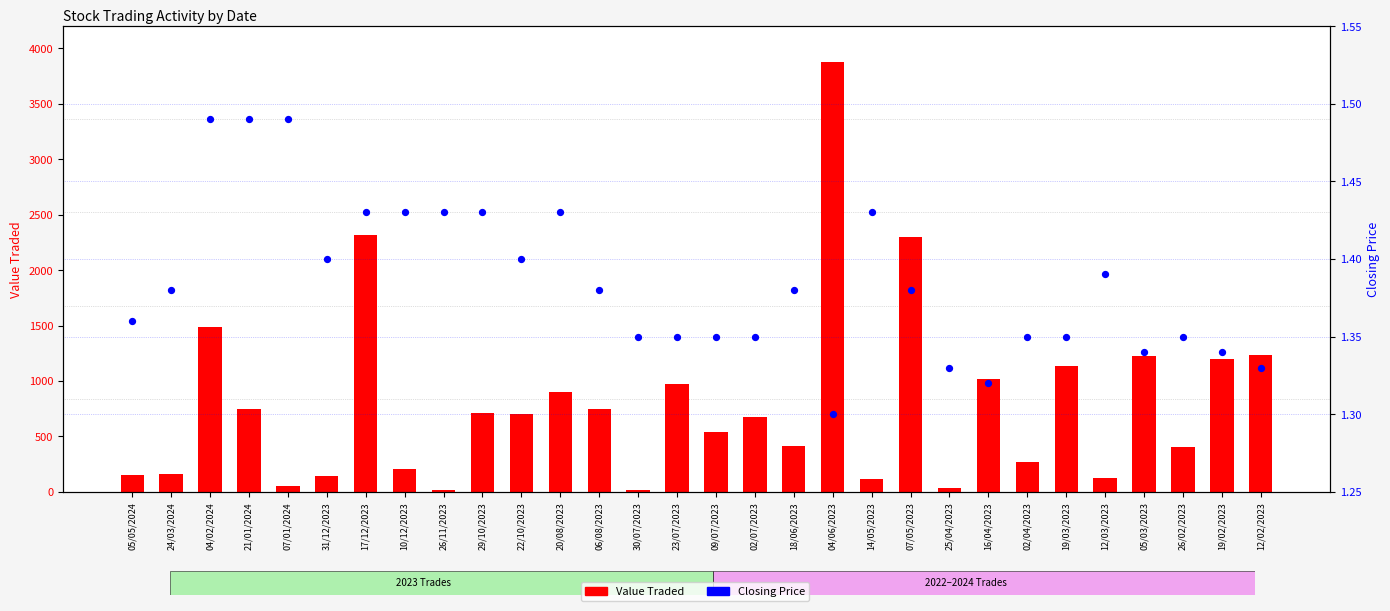

At how many categories does at least one series exceed 2158?

3